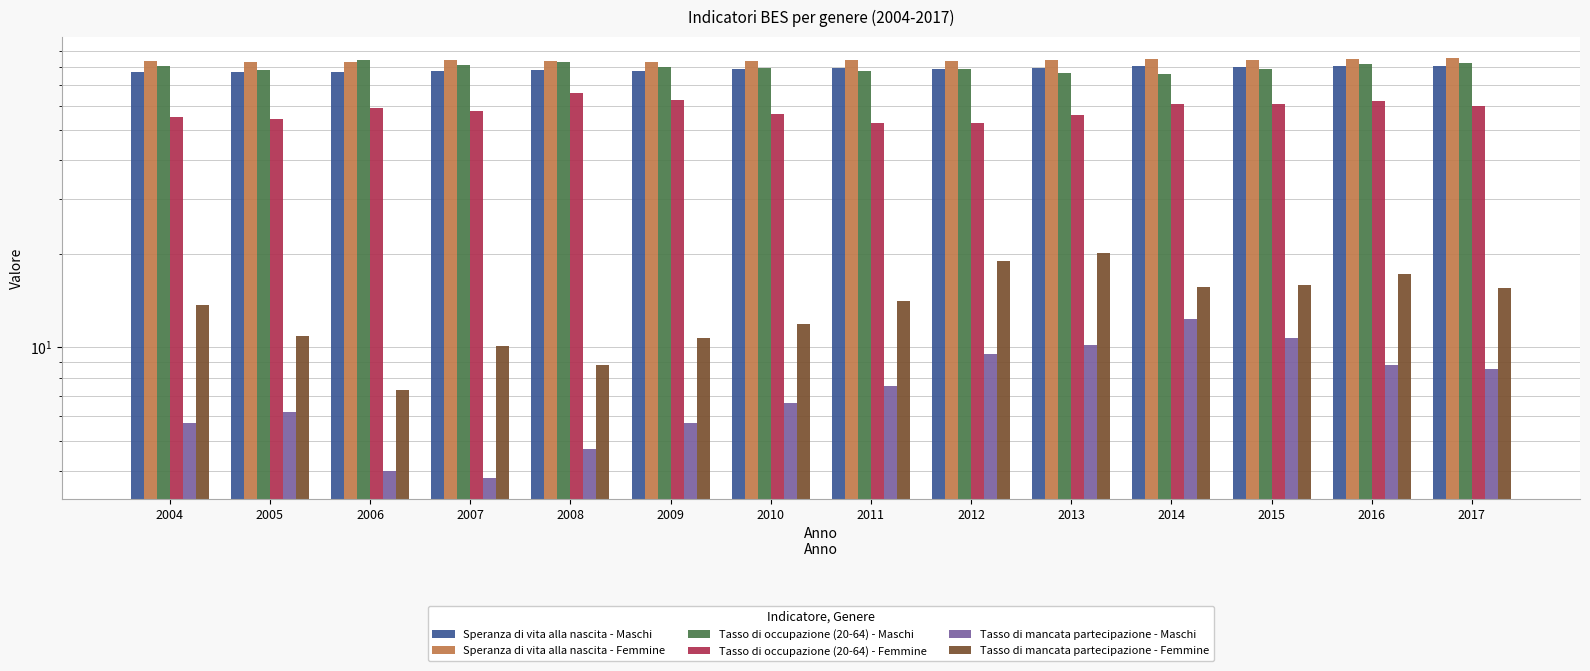

Count the number of data series in this chart.

6